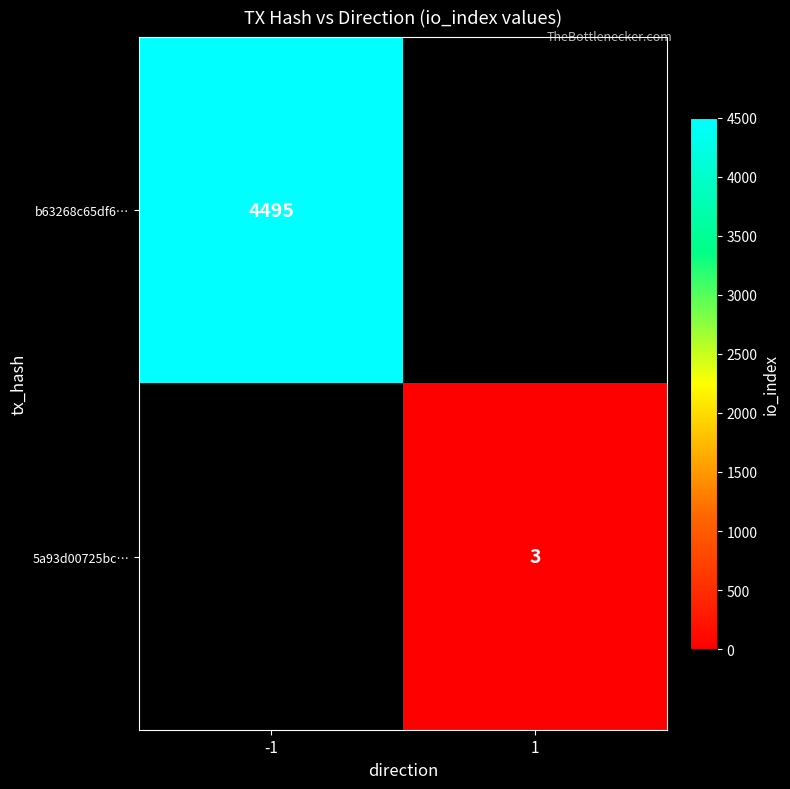

True or false: b63268c65df6… has a value of 4495 at -1.

True